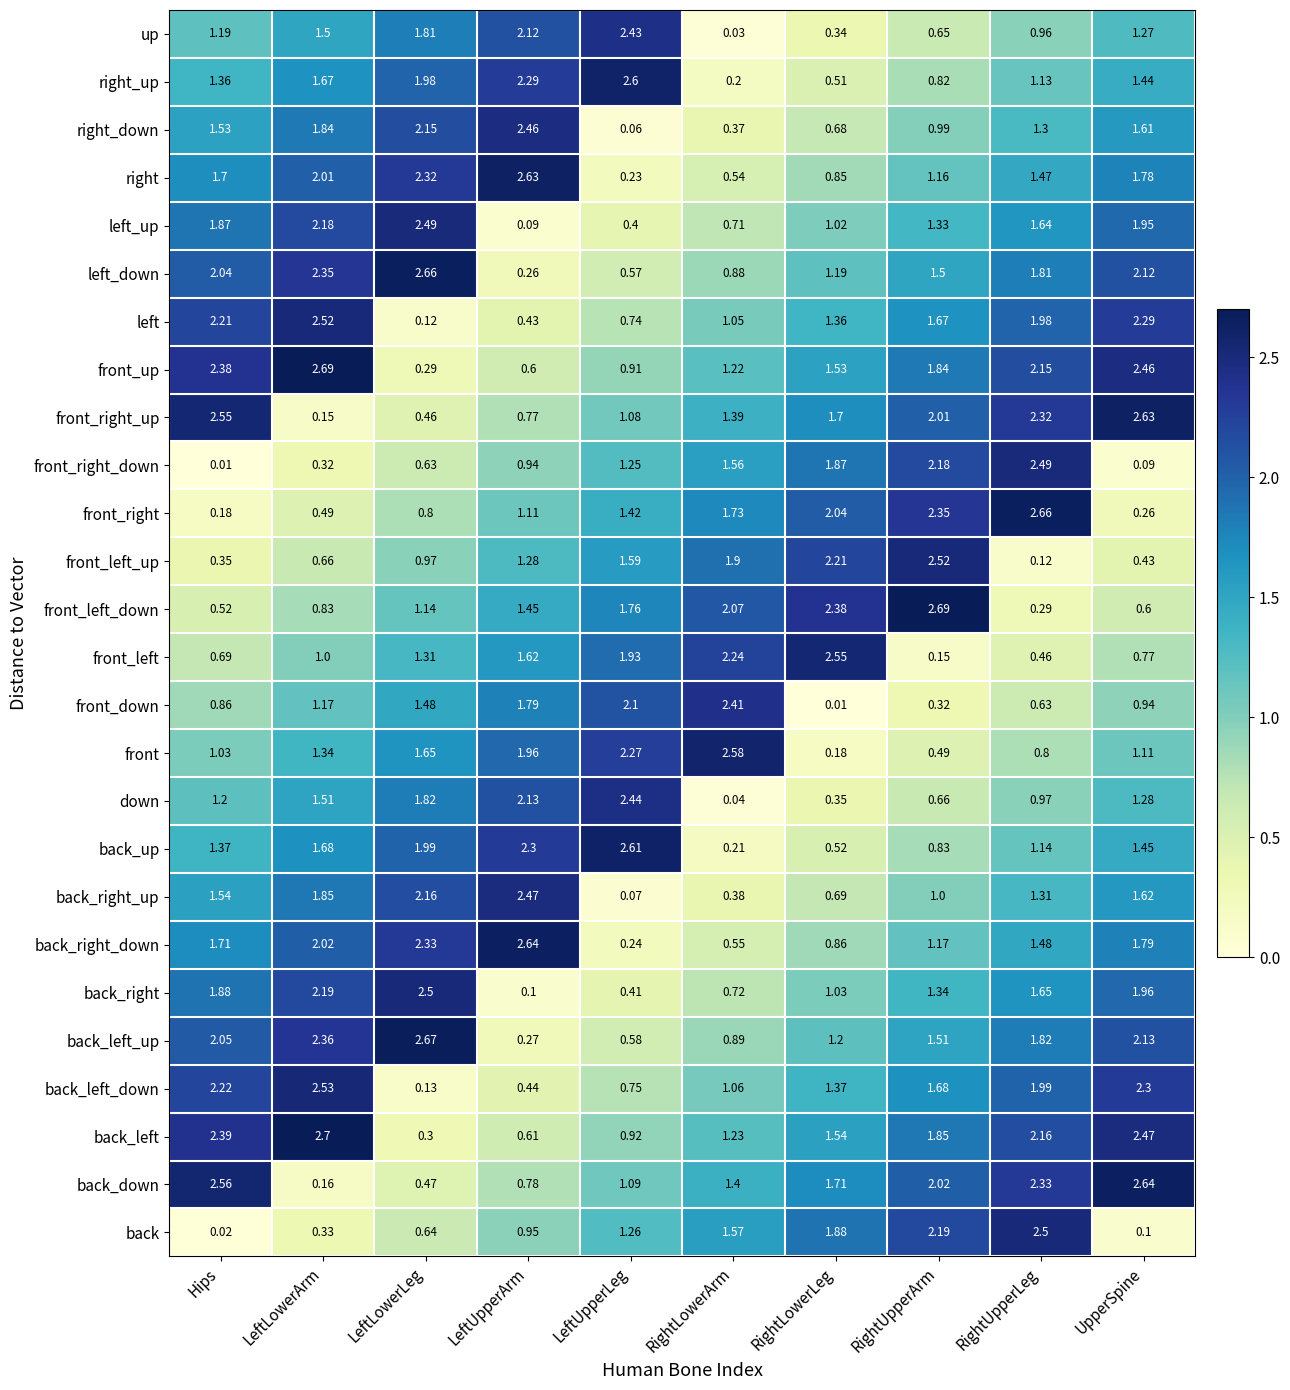

Is the value of right_up at LeftUpperArm greater than the value of front_down at LeftLowerLeg?

Yes